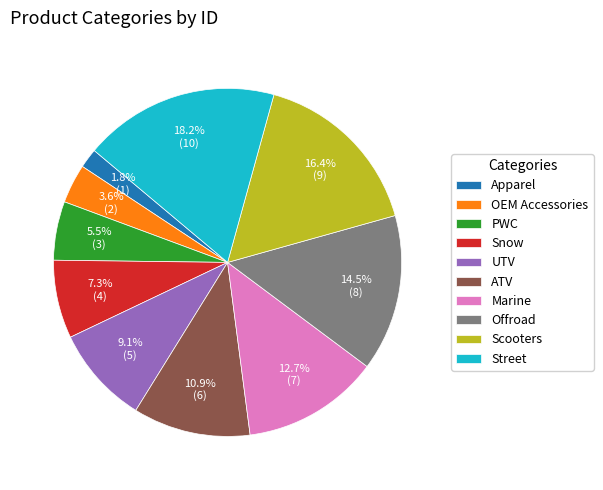

To the nearest percent, what is the average slice percentage?

10%